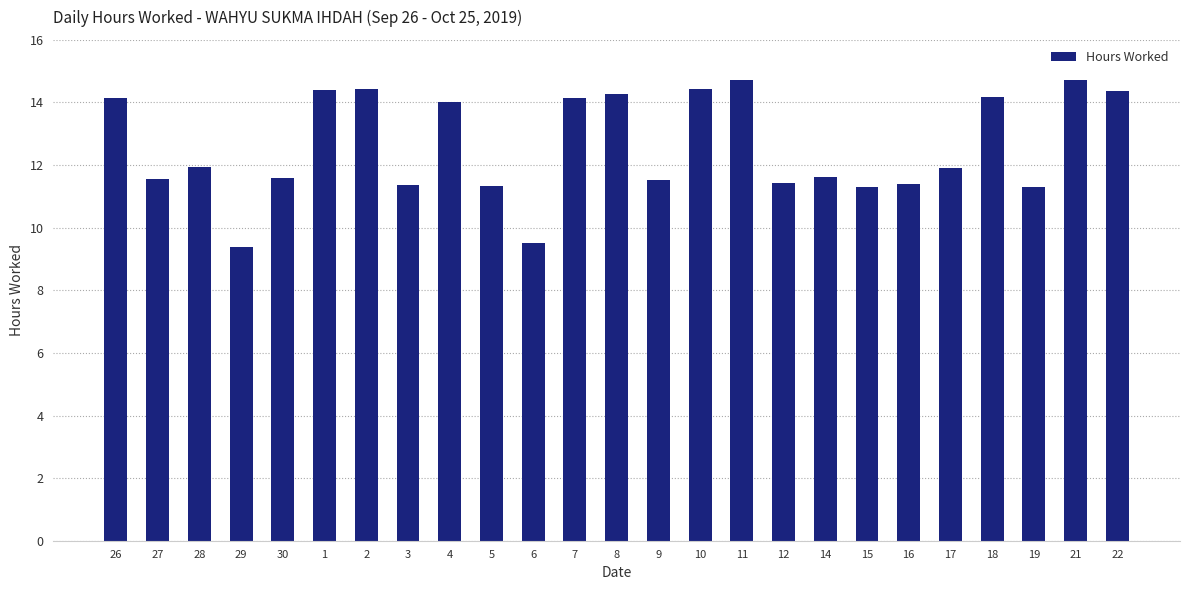

What is the label of the 19th bar from the right?

2